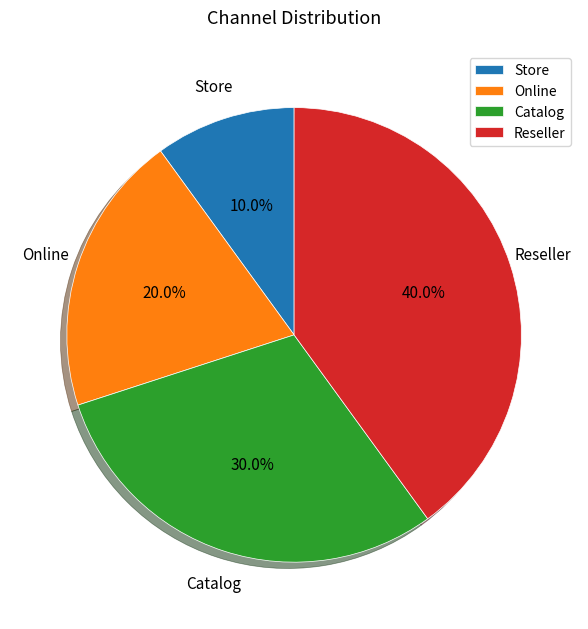

To the nearest percent, what is the average slice percentage?

25%